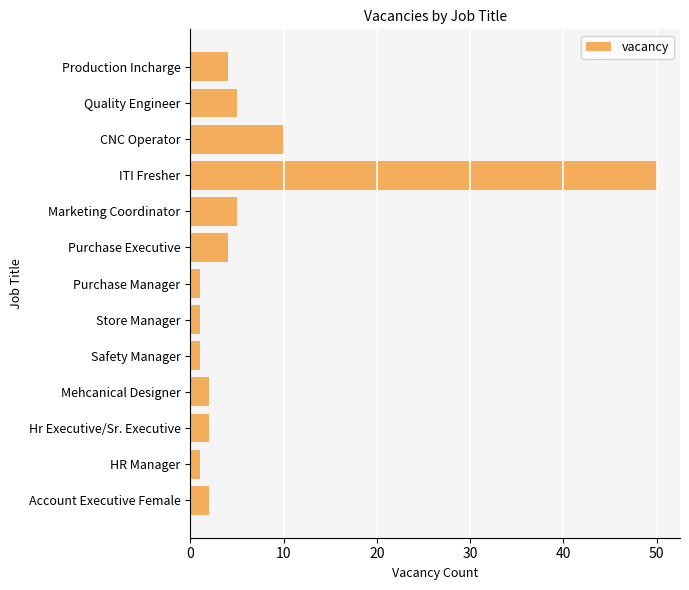

What is the difference between the second highest and minimum values?

9